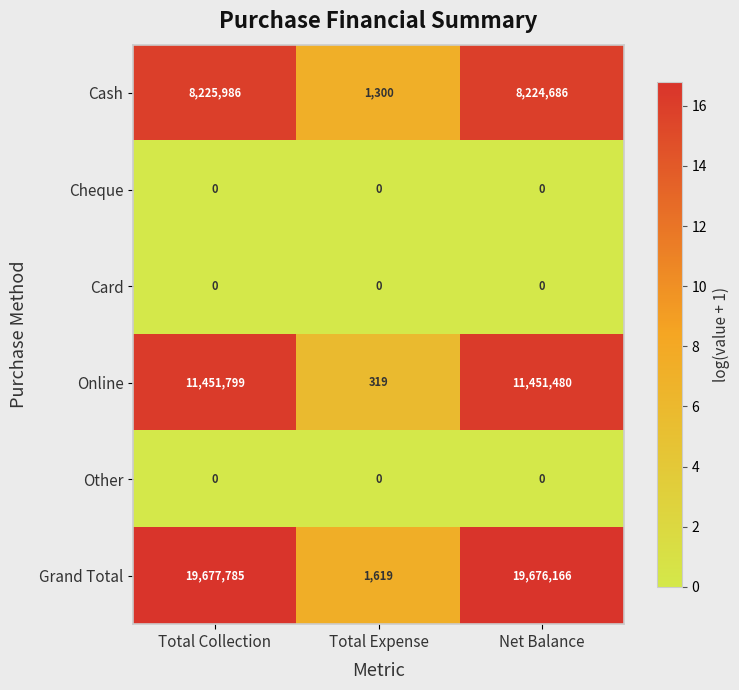

Reading right to left, extract all data points from this chart.

Cash: 8224686	1300	8225986
Cheque: 0	0	0
Card: 0	0	0
Online: 11451480	319	11451799
Other: 0	0	0
Grand Total: 19676166	1619	19677785